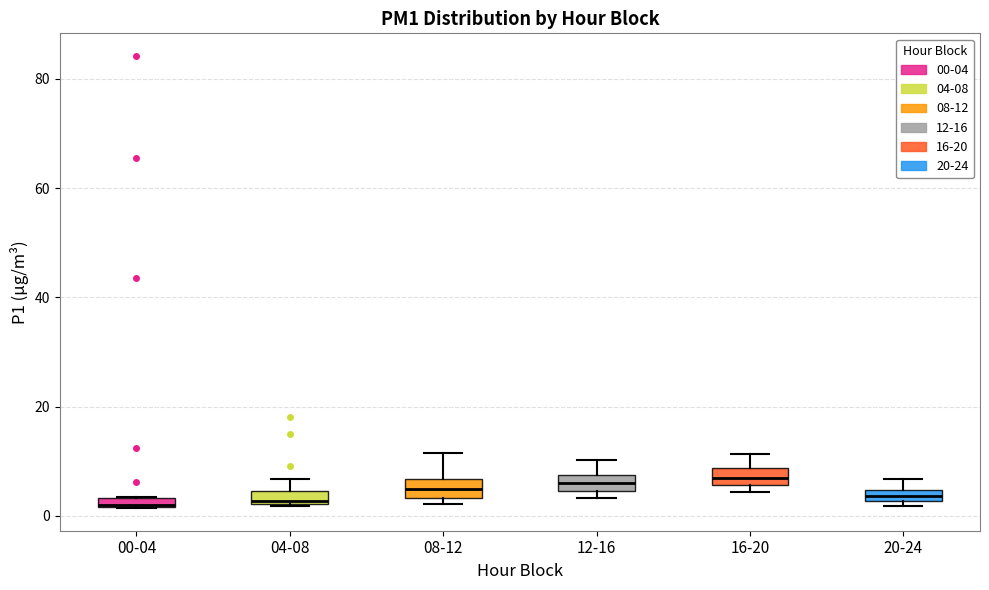

Where does the upper whisker of the box for 20-24 end on the y-axis? The values are not printed on the chart, so give them approximately, as read against the axis.

6